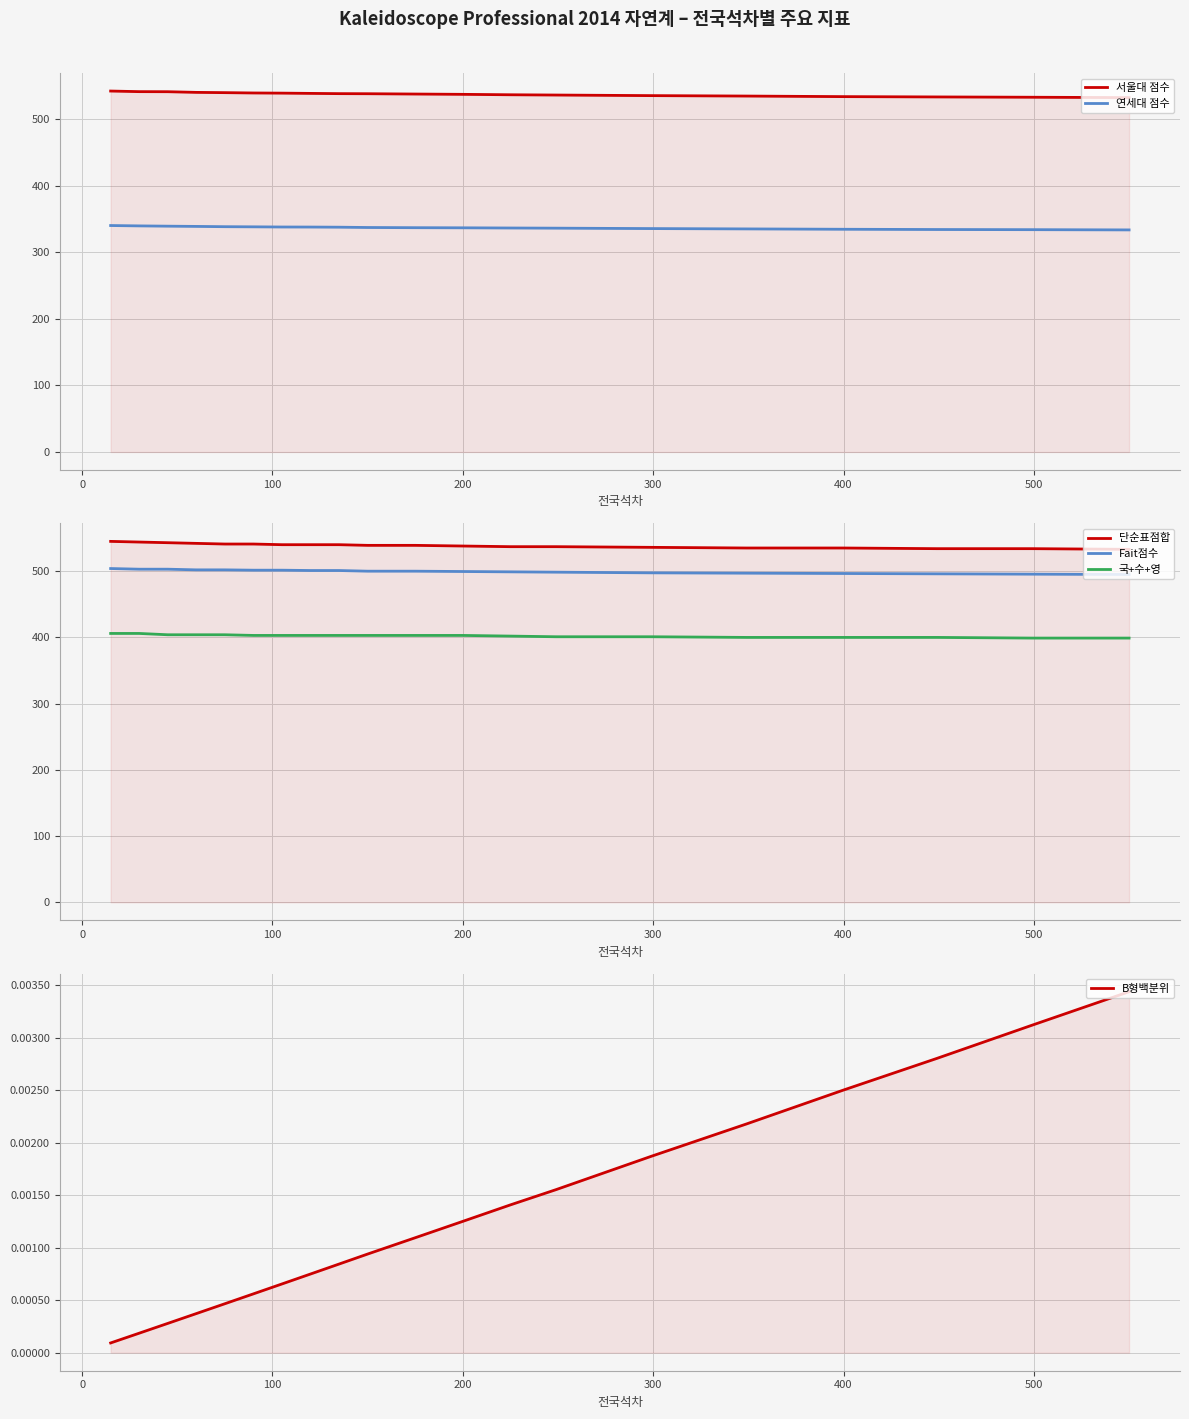

True or false: 국+수+영 has a value of 710.0 at 19.

False